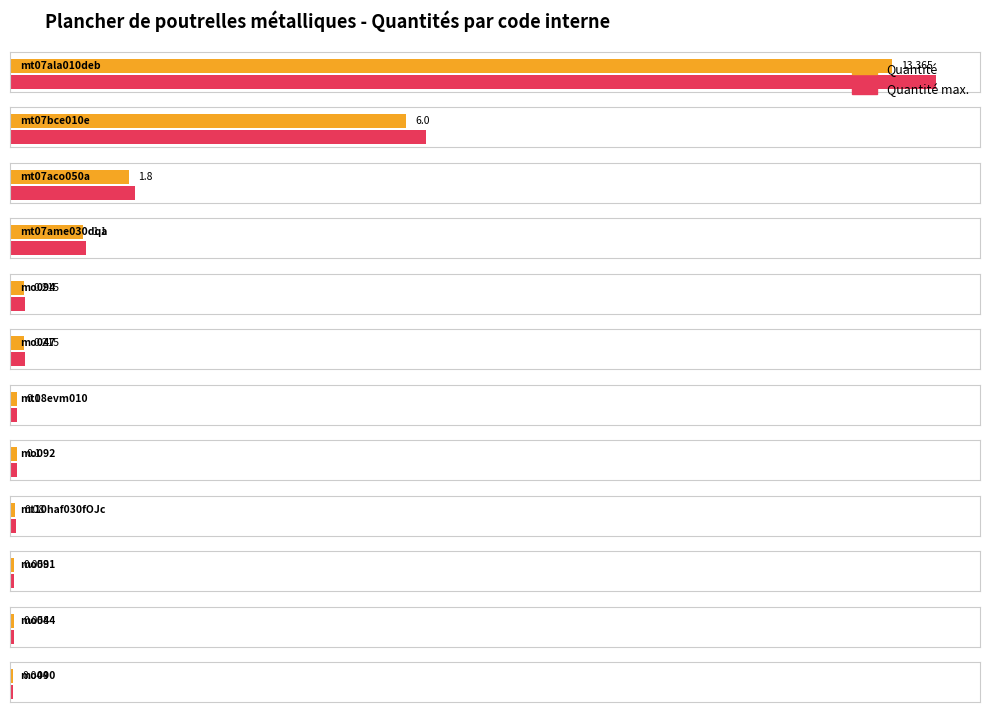

Does the chart contain any negative values?

No